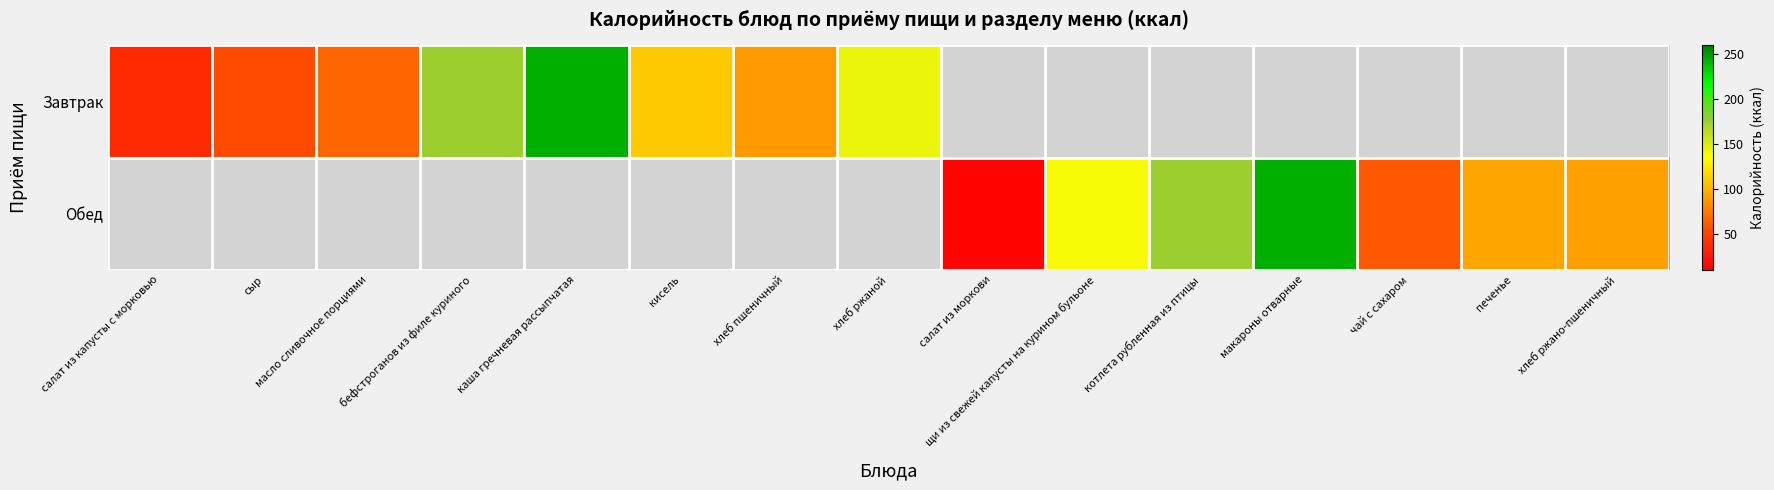

What is the maximum value for Завтрак?

243.8